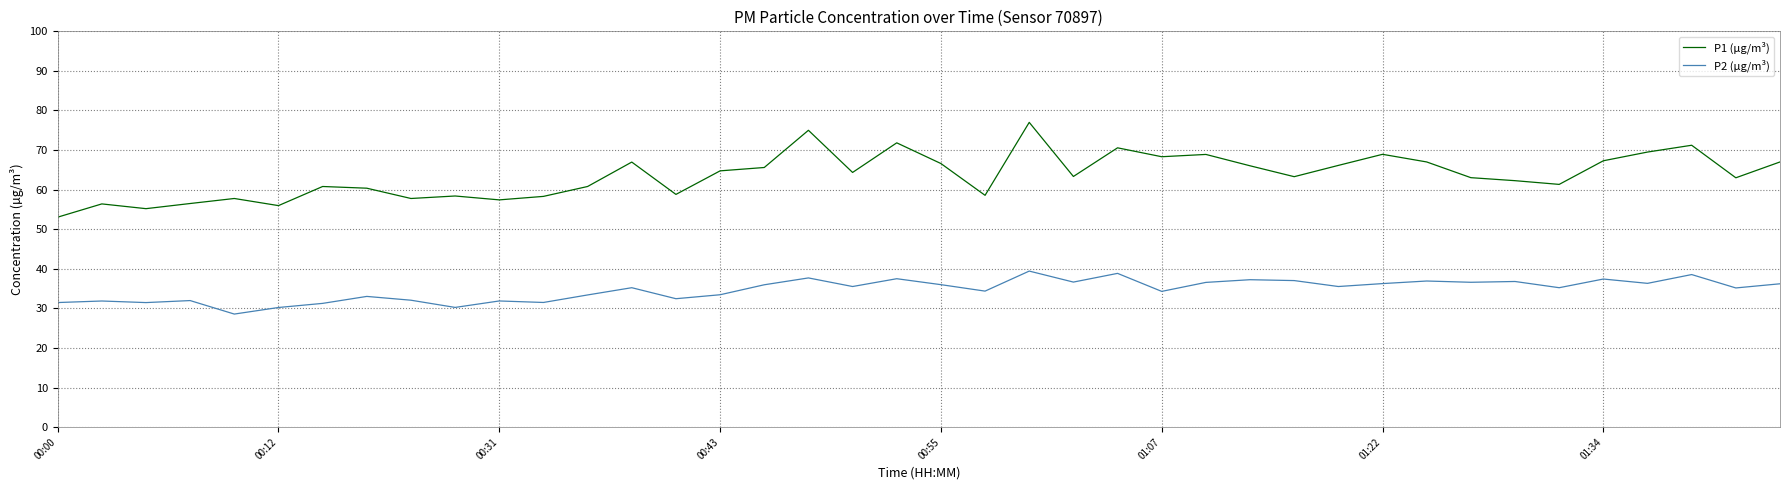

Rank the series by their average value, from lowest to highest.

P2 (µg/m³), P1 (µg/m³)